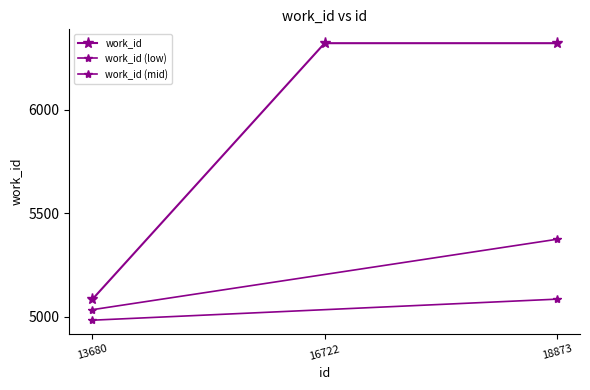

Where is the data nearest to the value 5704?

13680